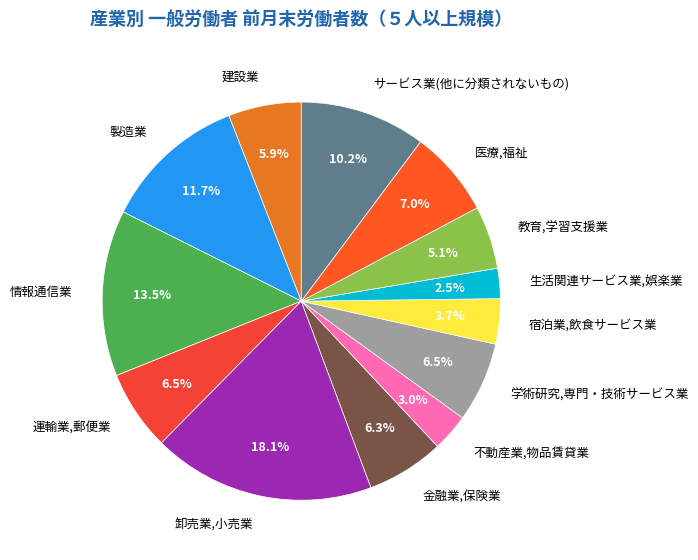

How many slices are in this pie chart?

13